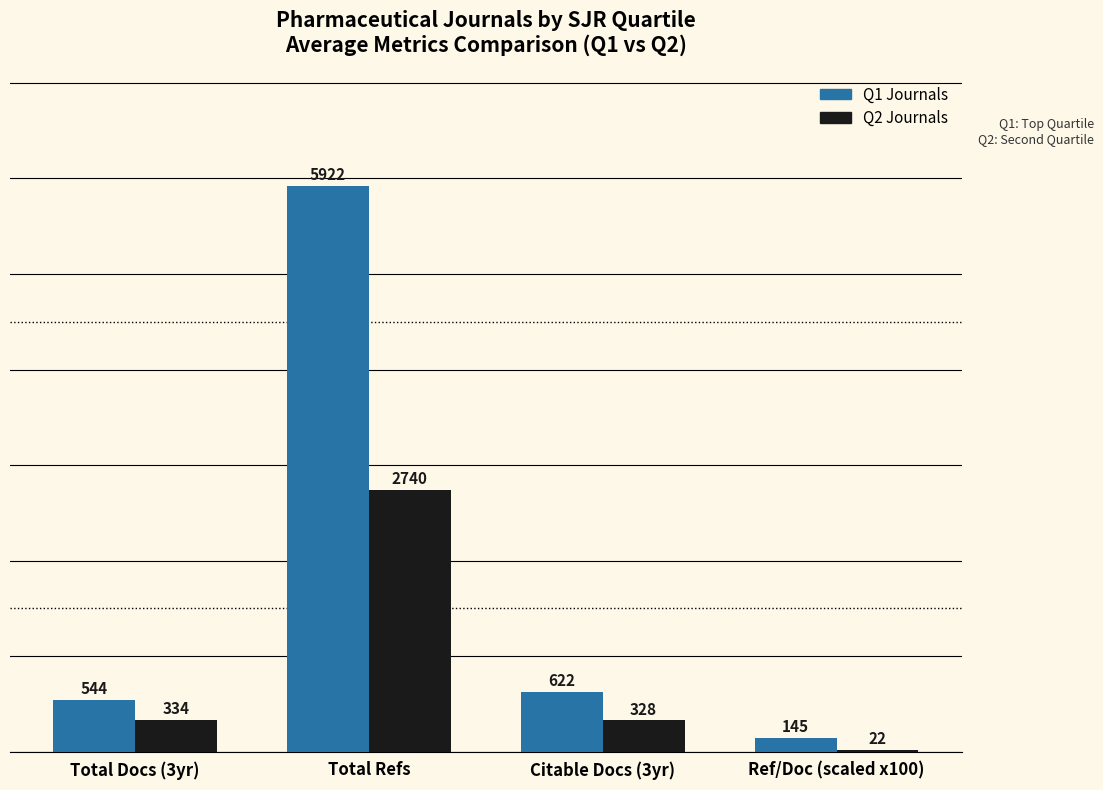

Which category has the highest value across all series?

Total Refs